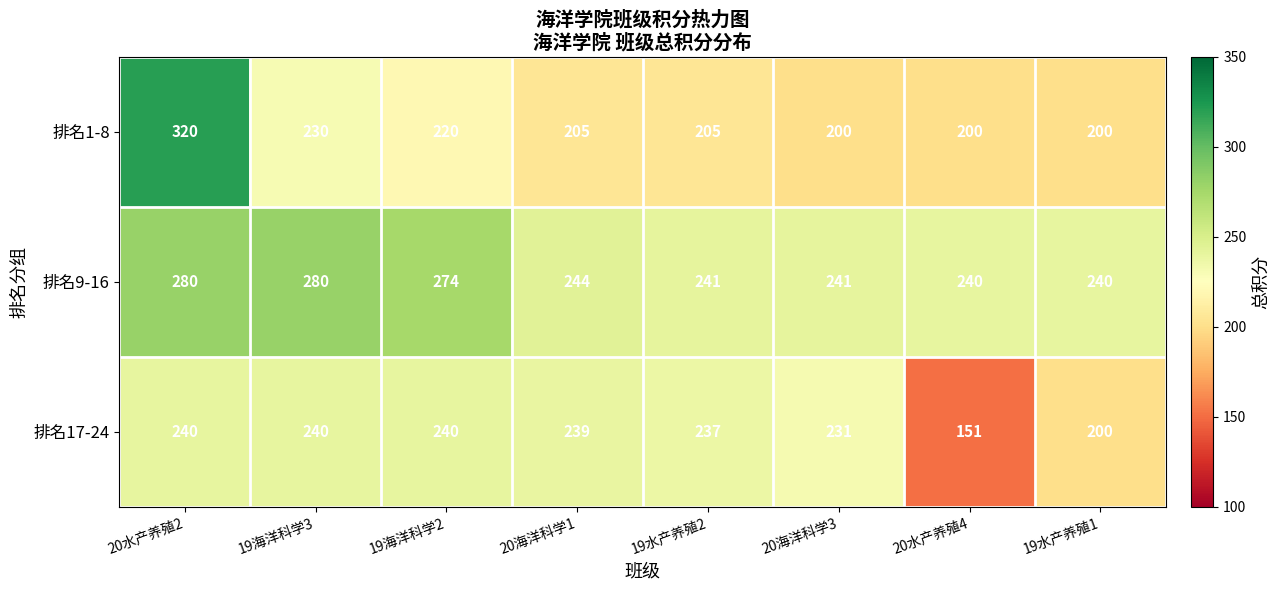

The value of 排名17-24 at 20海洋科学3 is 159. True or false?

False